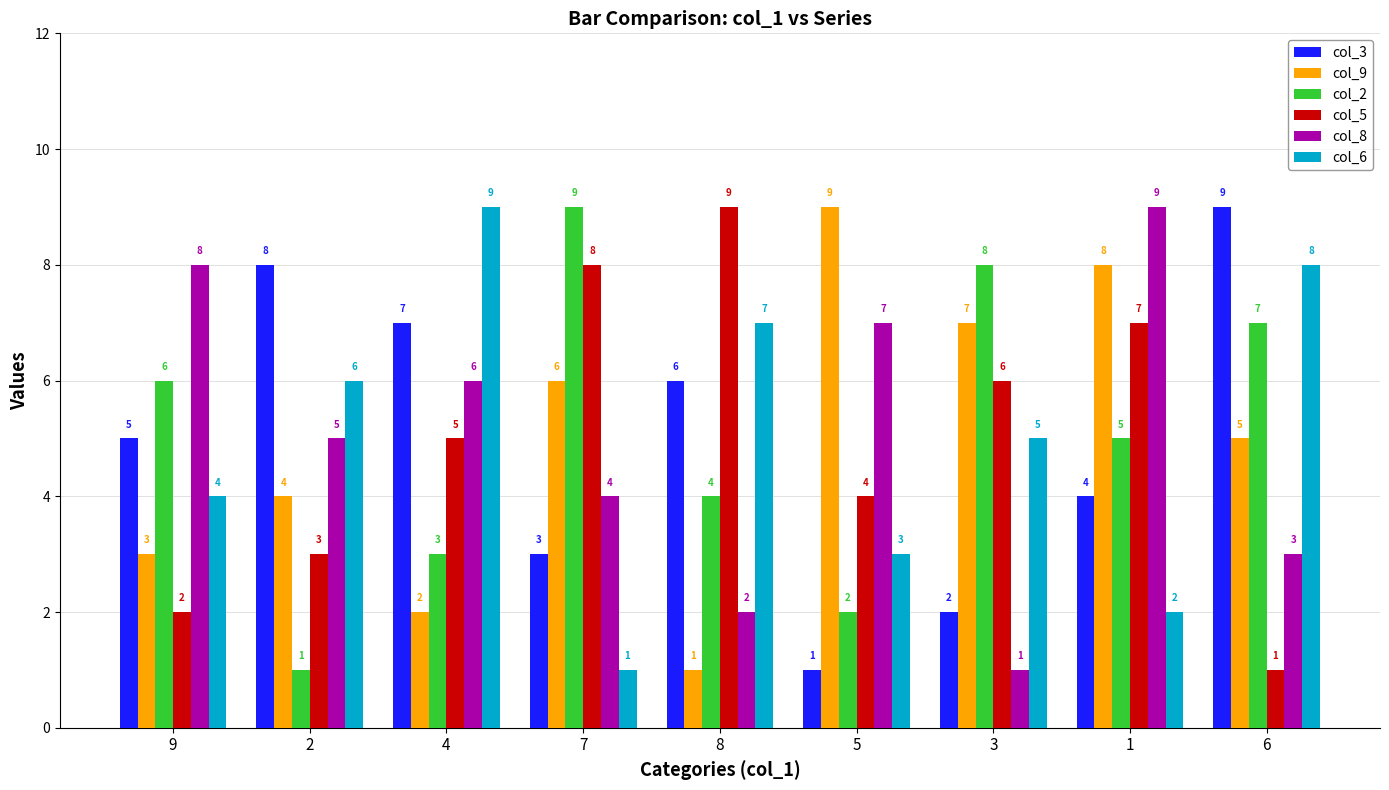

What is the spread (max minus min) of values at 6?

8